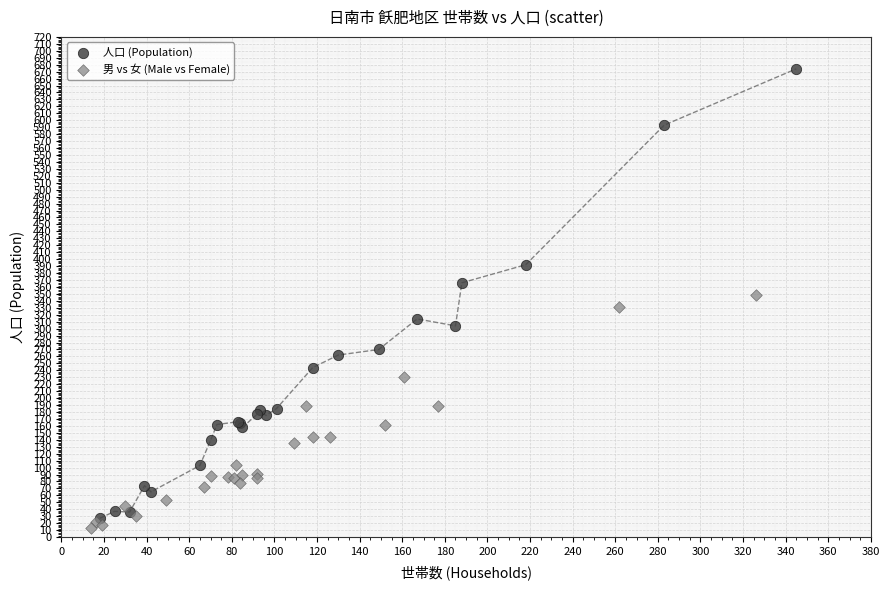

Which series has the widest spread of Y values?

人口 (Population)